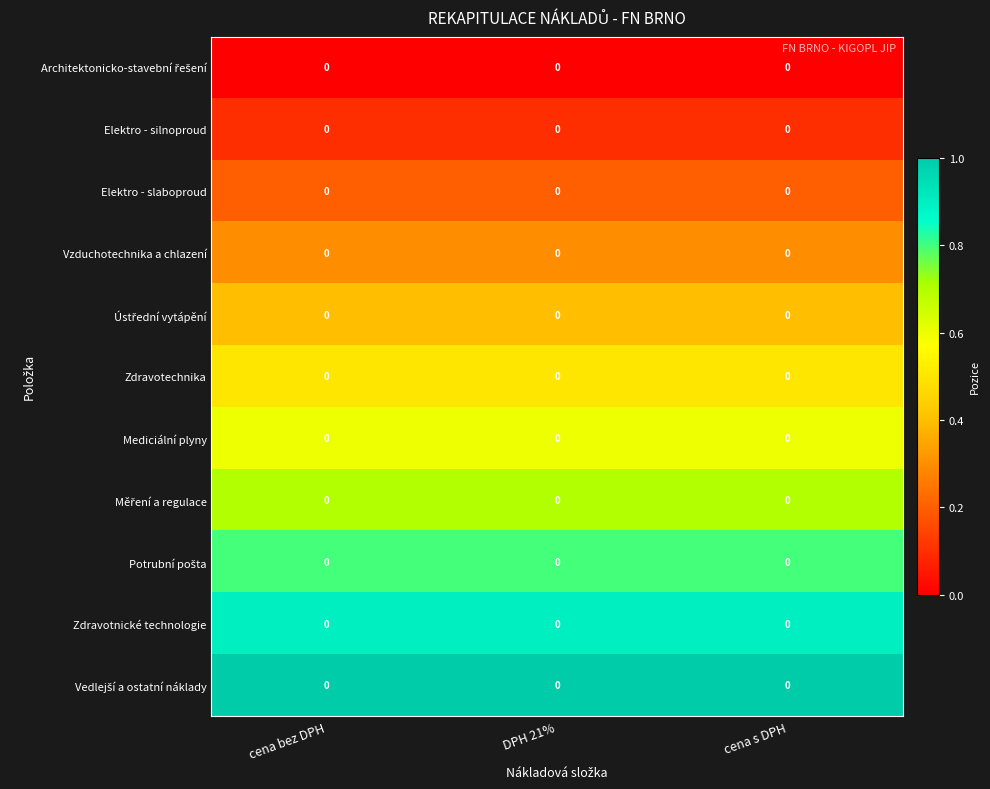

List the labels in order of Vedlejší a ostatní náklady value, largest first.

cena bez DPH, DPH 21%, cena s DPH